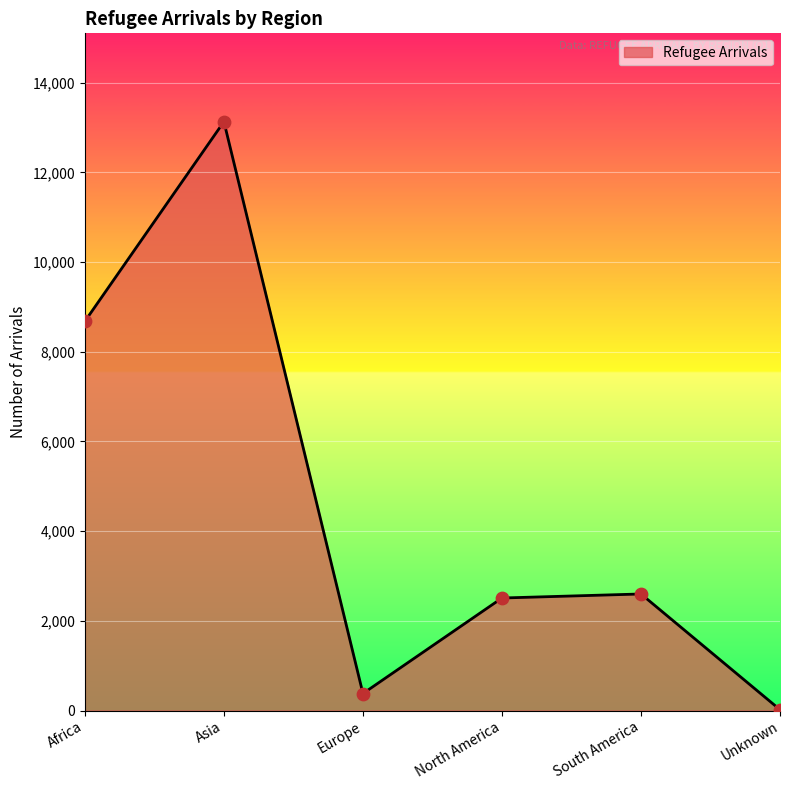

What is the change in value from Africa to Asia?

+4450